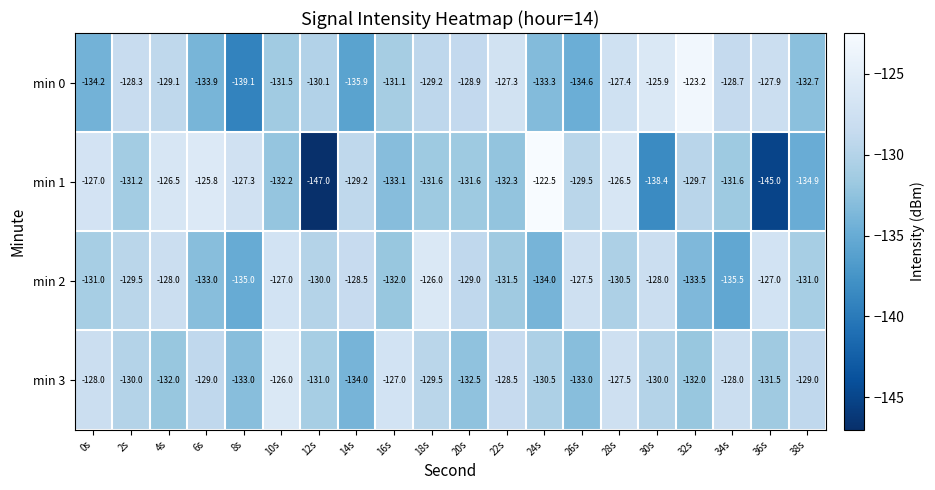

Which series has the largest total across all categories?

min 3